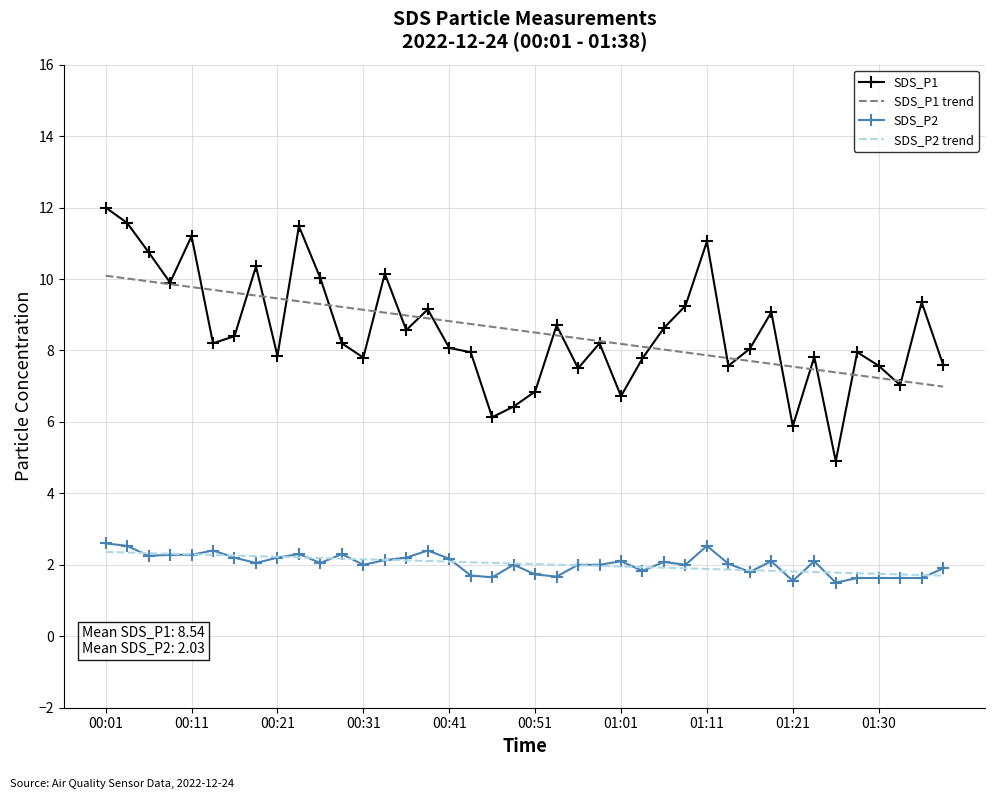

What is the minimum value shown in the chart?

1.5